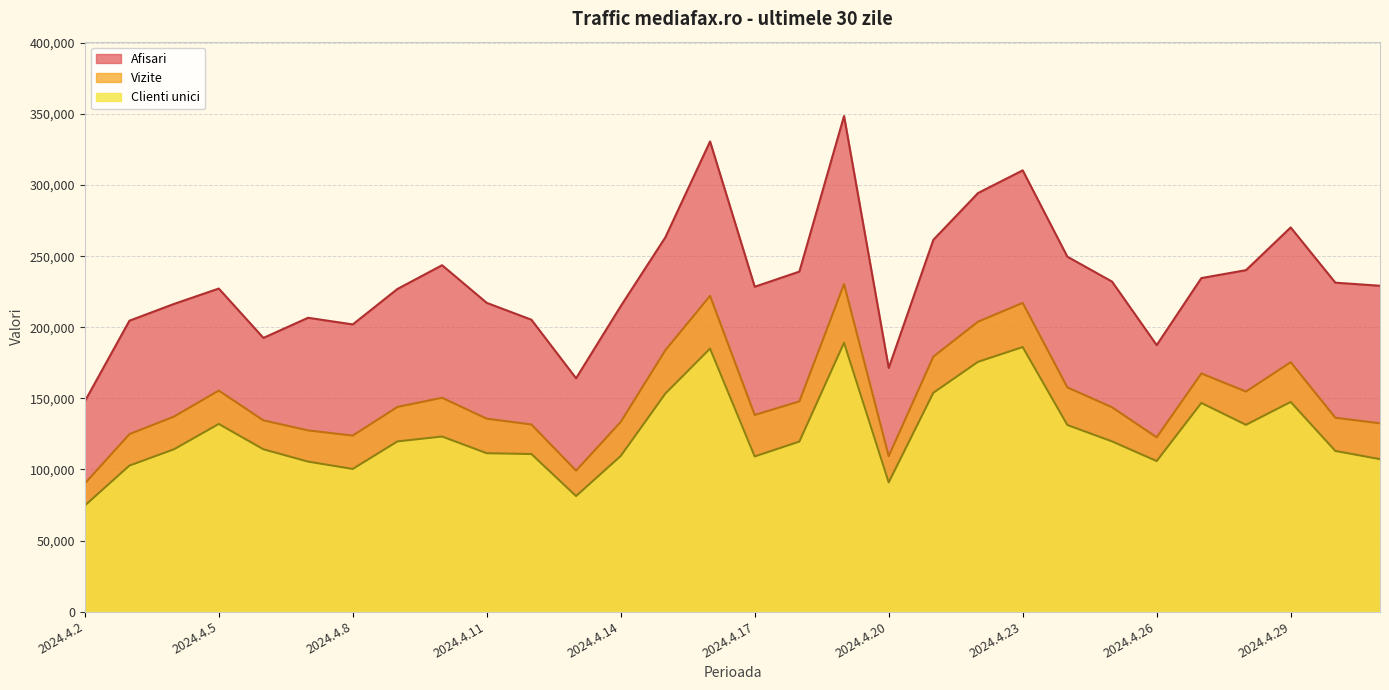

What is the difference between the Vizite values at 2024.4.6 and 2024.4.29?

40932